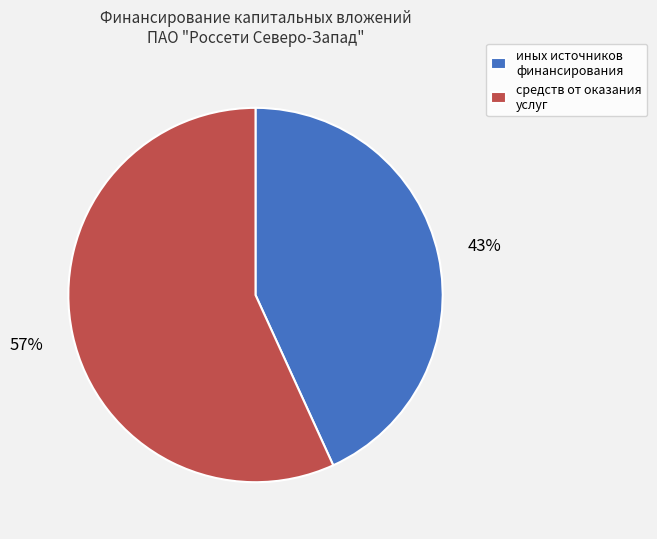

Is it true that средств от оказания услуг is 44% of the pie?

False